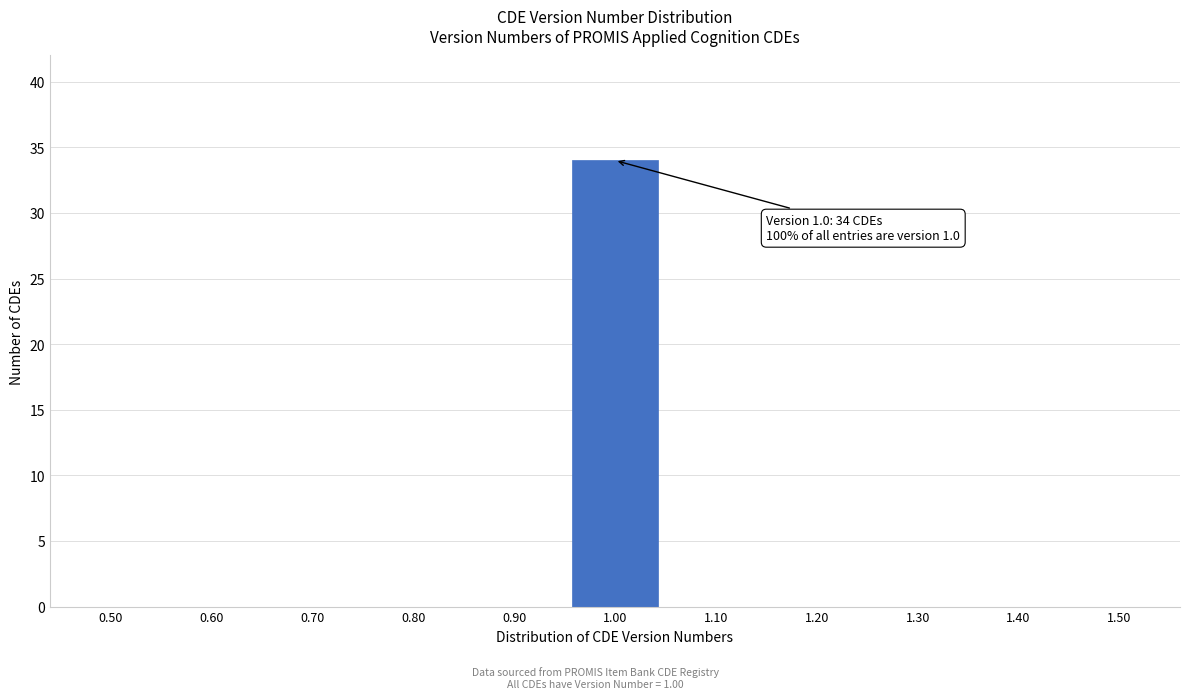

Reading right to left, transcribe all the data shown in this chart.

1.50=0	1.40=0	1.30=0	1.20=0	1.10=0	1.00=34	0.90=0	0.80=0	0.70=0	0.60=0	0.50=0